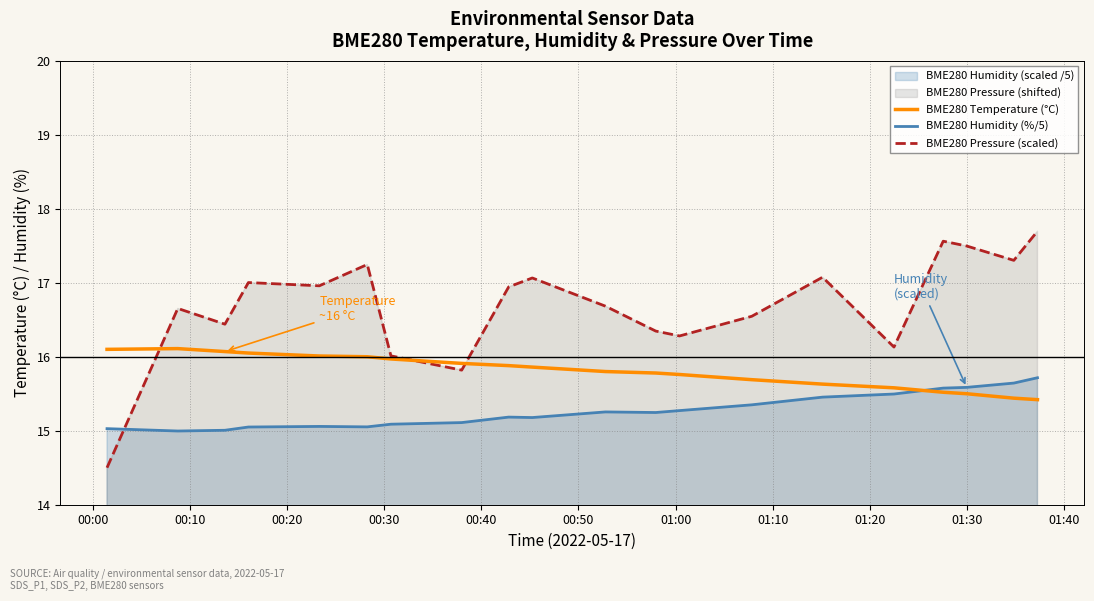

Which series ends up on top after the final intersection of BME280 Humidity (%/5) and BME280 Pressure (scaled)?

BME280 Pressure (scaled)